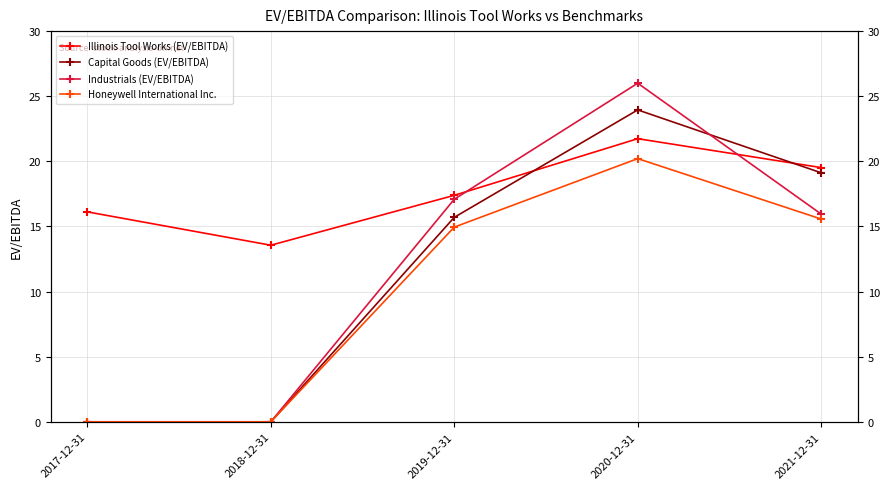

What are all the series names shown in the legend?

Illinois Tool Works (EV/EBITDA), Capital Goods (EV/EBITDA), Industrials (EV/EBITDA), Honeywell International Inc.